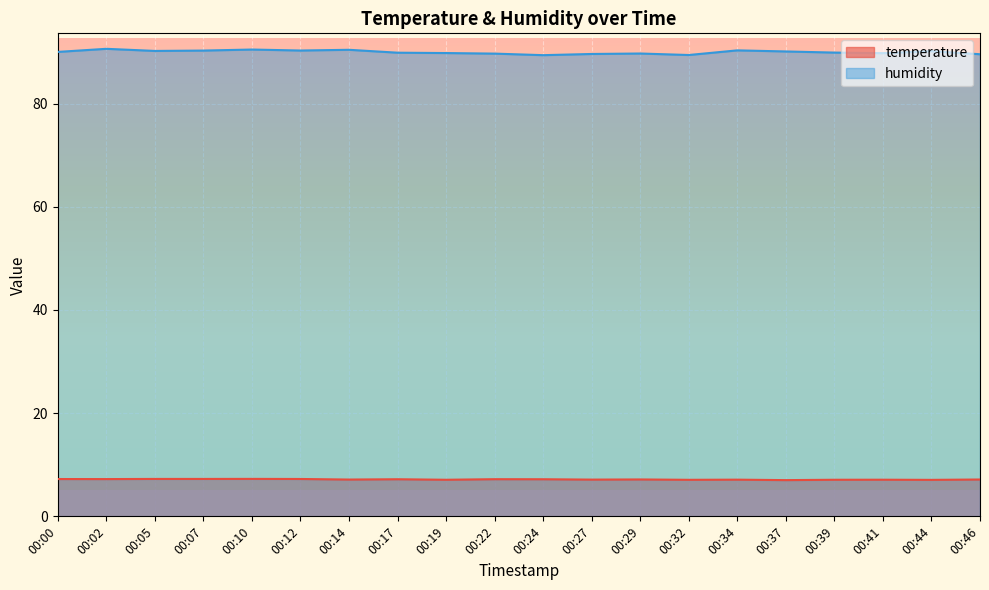

The value of temperature at 00:22 is 7.2. True or false?

True